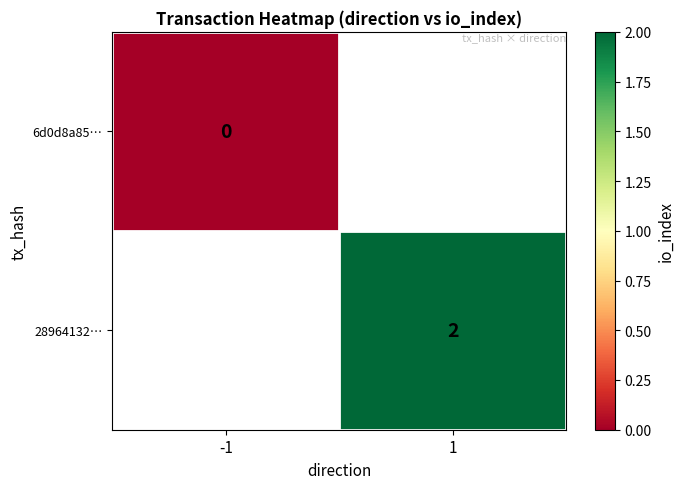

At how many categories does at least one series exceed 1?

1